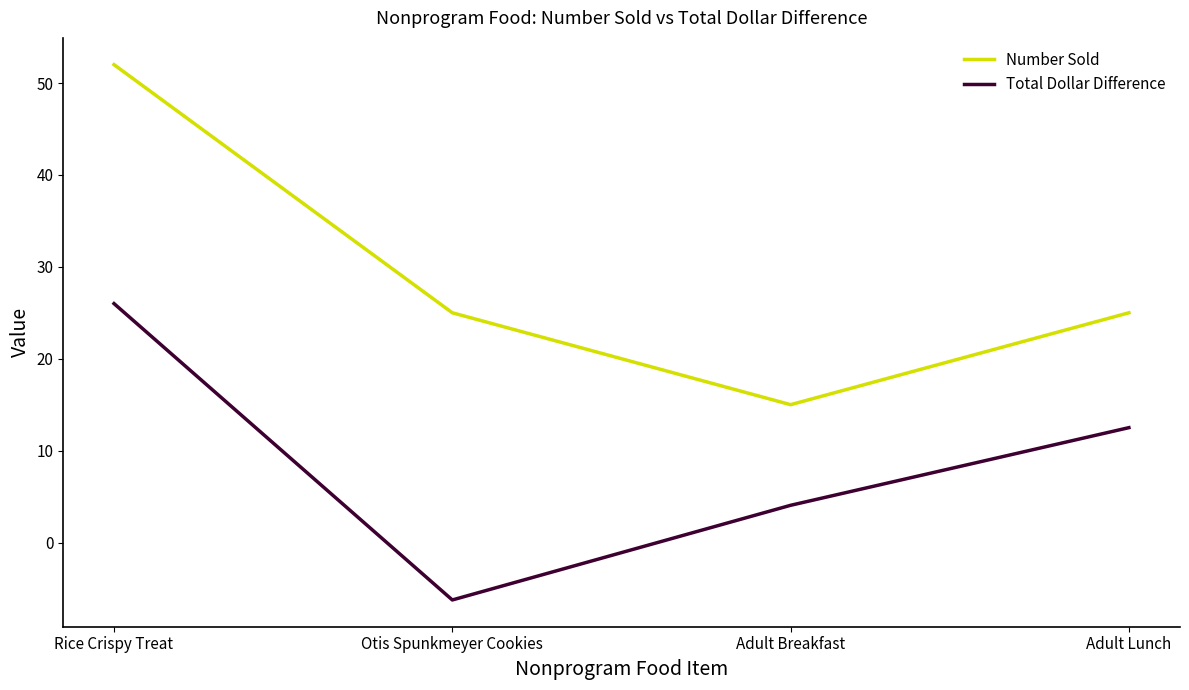

List the series in order of their overall mean, highest first.

Number Sold, Total Dollar Difference